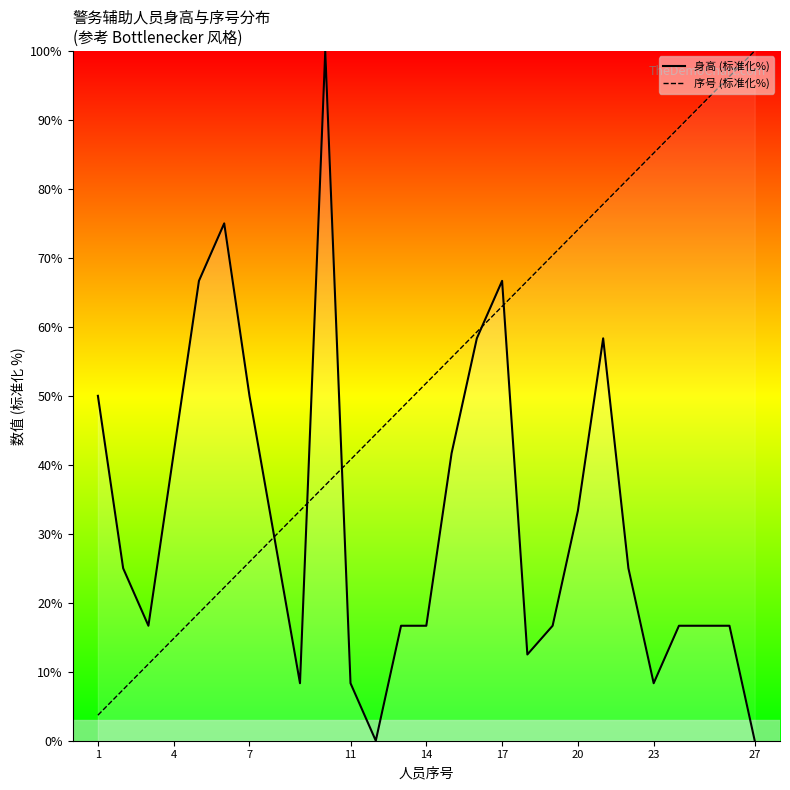

Read the 身高 (标准化%) value at 1.

50.0